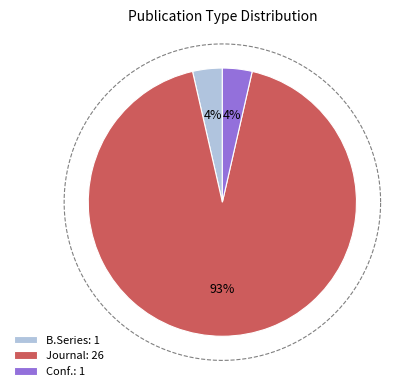

Is there any slice that represents more than half of the pie?

Yes